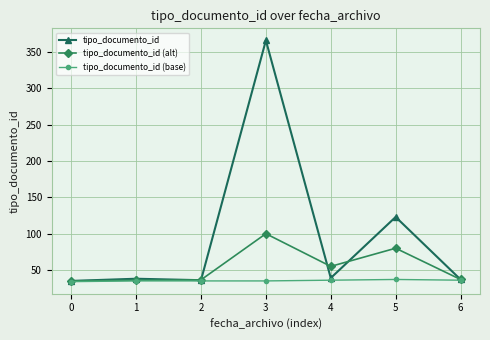

What is the value of the tipo_documento_id (base) point at the 1st from the left?

34.0